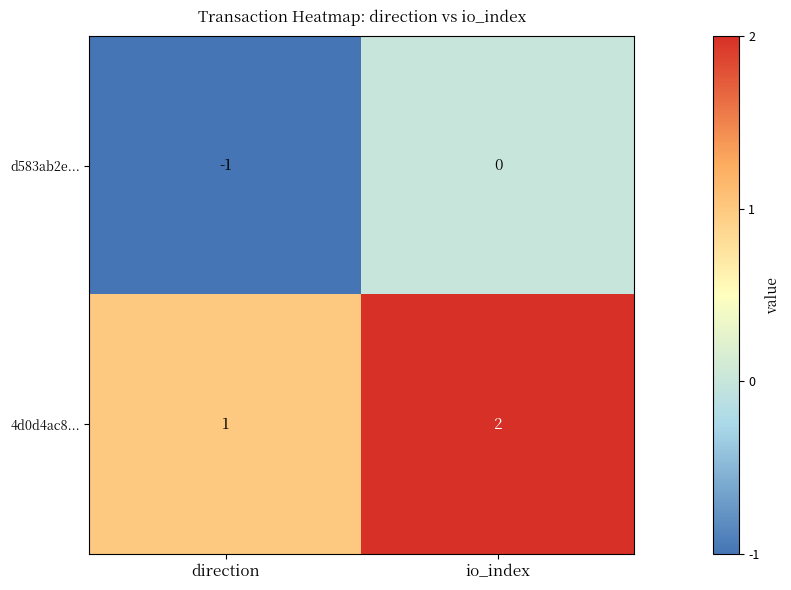

At which label does 4d0d4ac8... reach its peak?

io_index